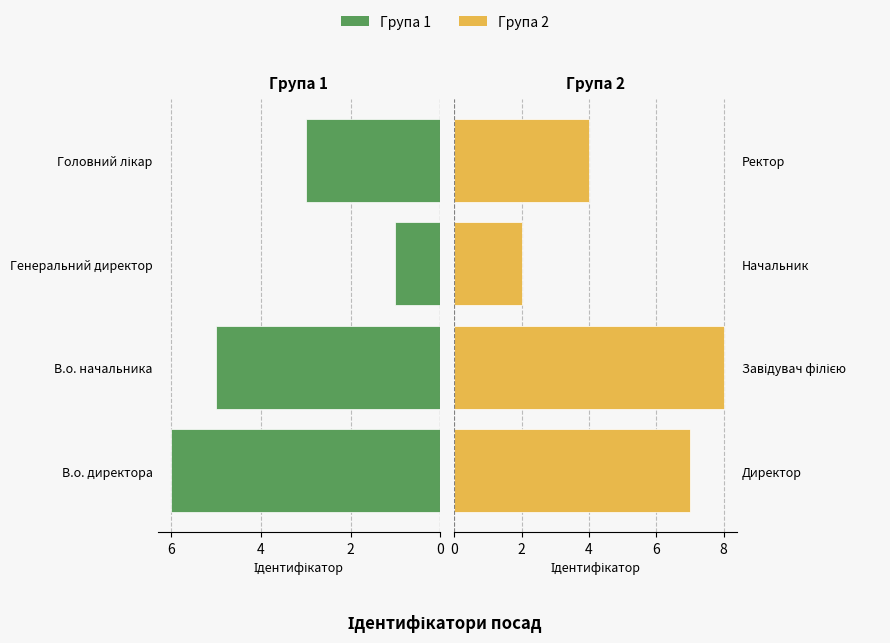

What are all the series names shown in the legend?

Група 1, Група 2